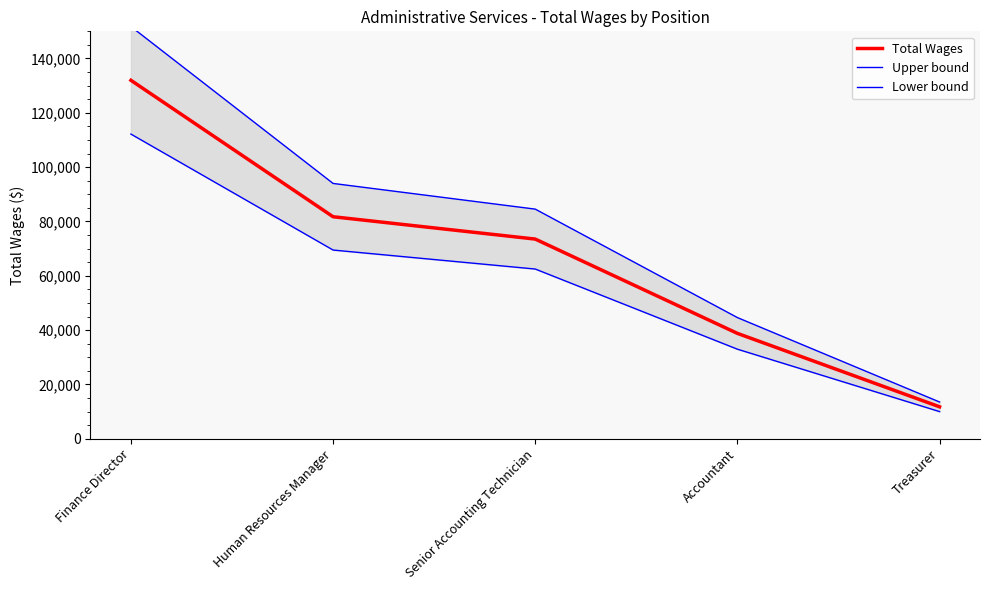

Which series has the largest total across all categories?

Upper bound